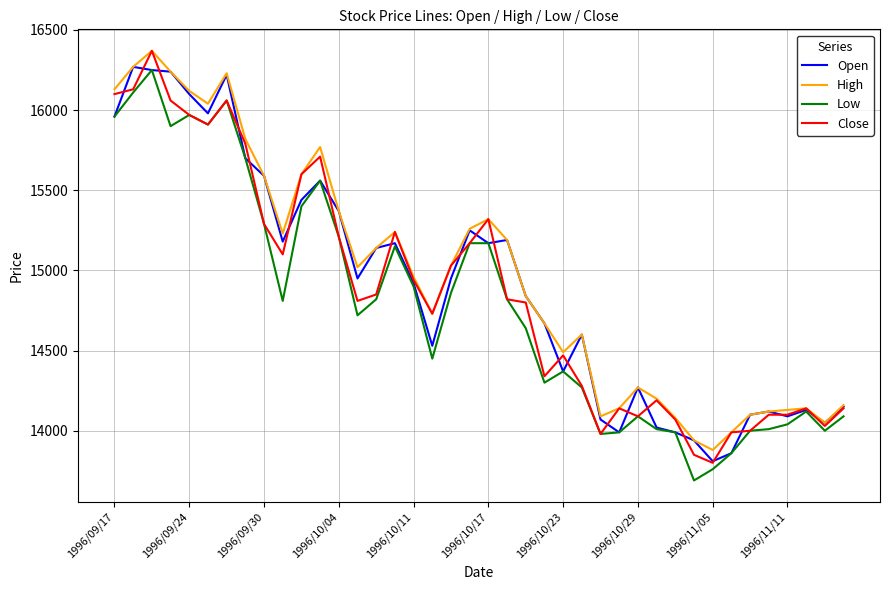

What is the highest value of the Close series?

16370